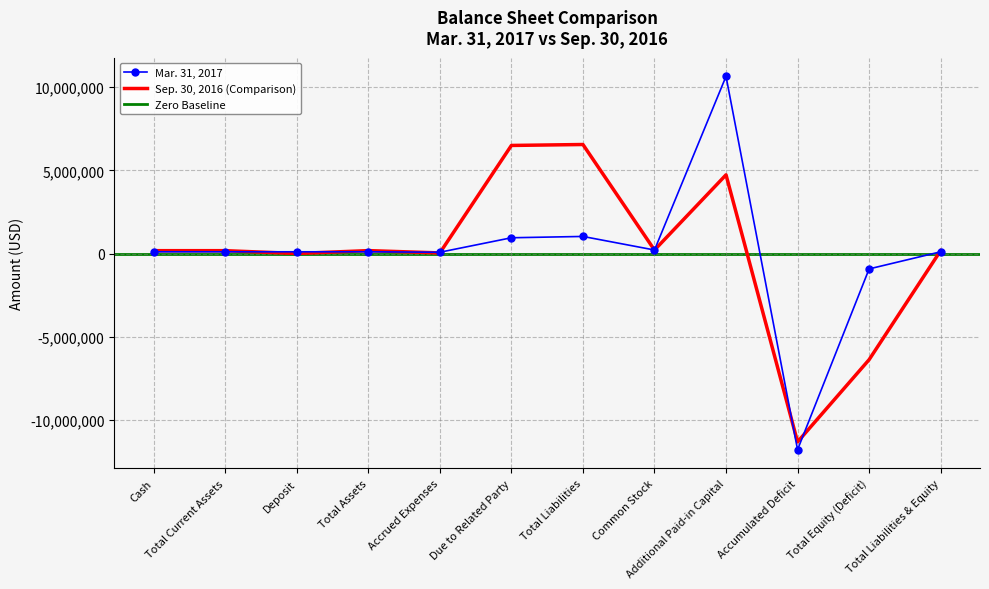

What is the difference between the maximum and minimum values in the Sep. 30, 2016 series?

17879871